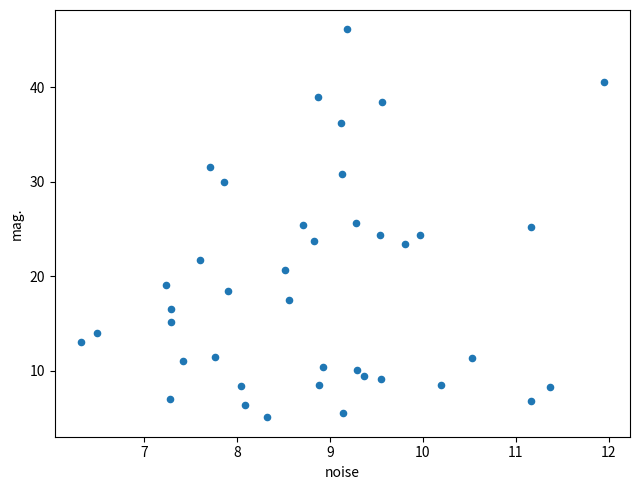

What is the range of Y values (max minus min)?

41.0